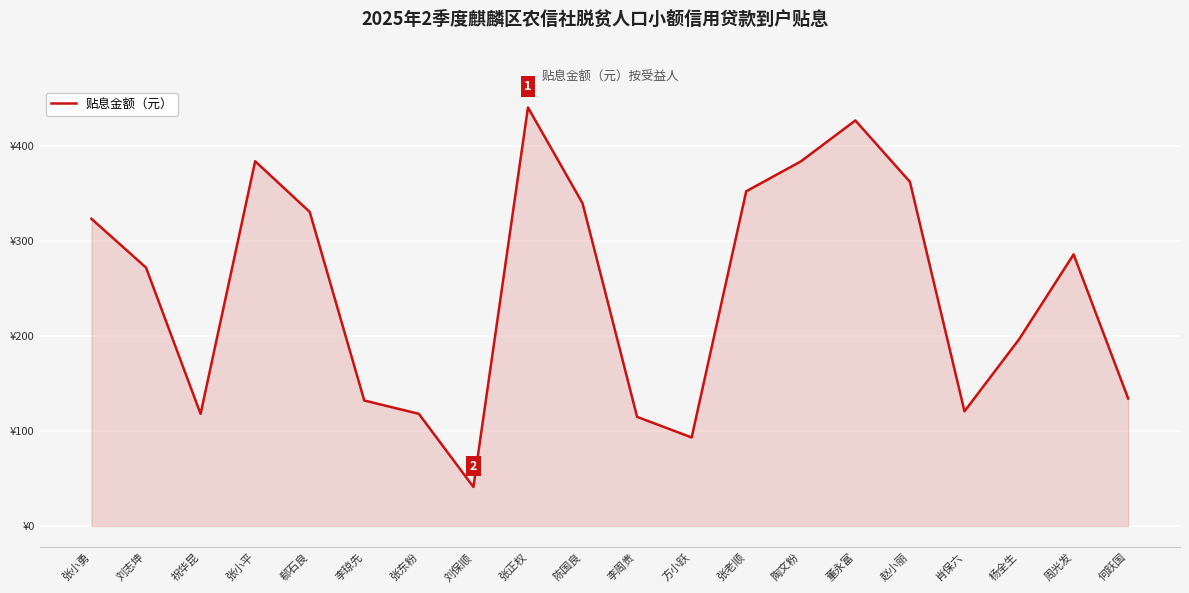

What is the greatest value displayed?

441.1